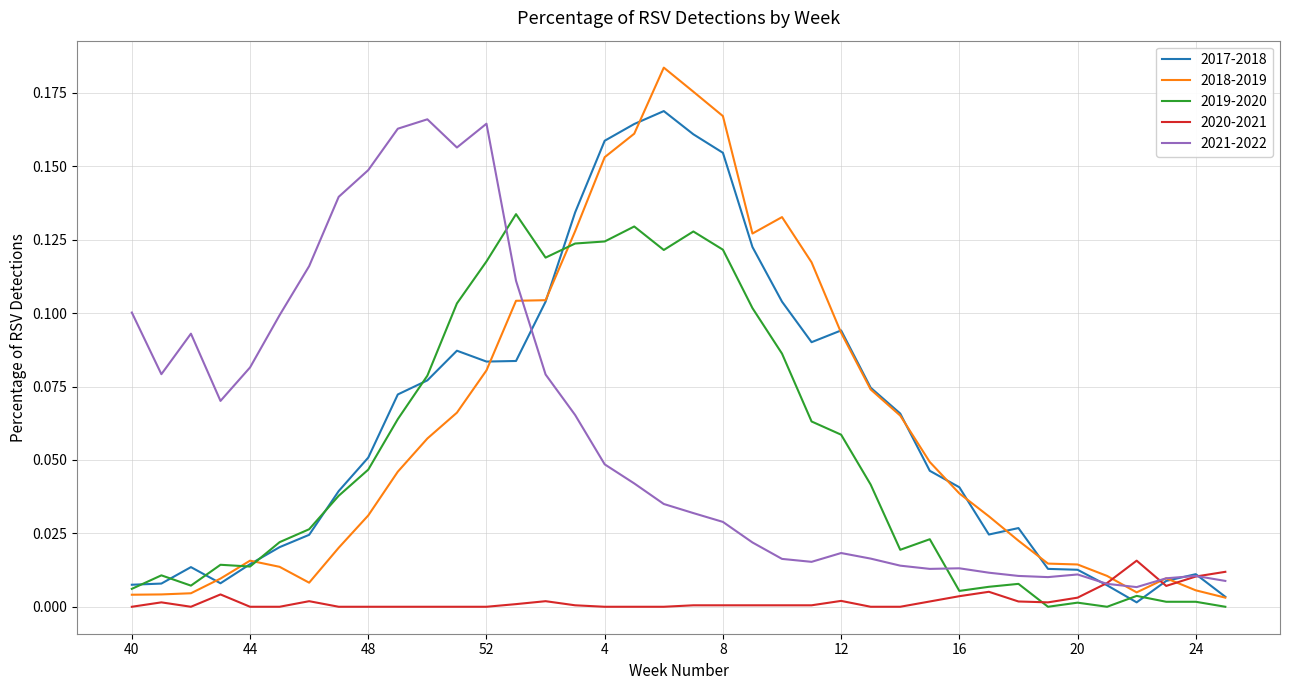

Which series has the widest spread of values?

2018-2019